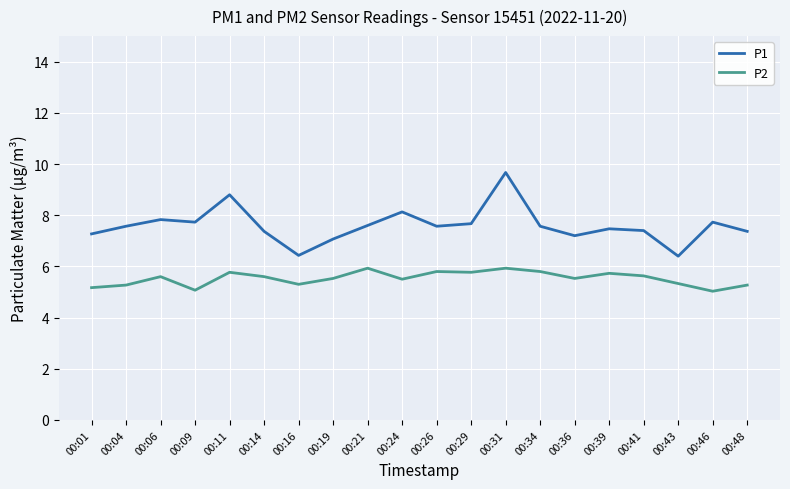

The P2 series shows 2.0 at 00:24. True or false?

False